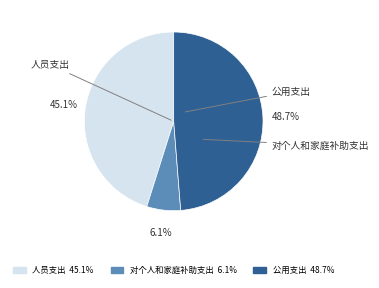

Is the sum of 公用支出 and 对个人和家庭补助支出 greater than half?

Yes